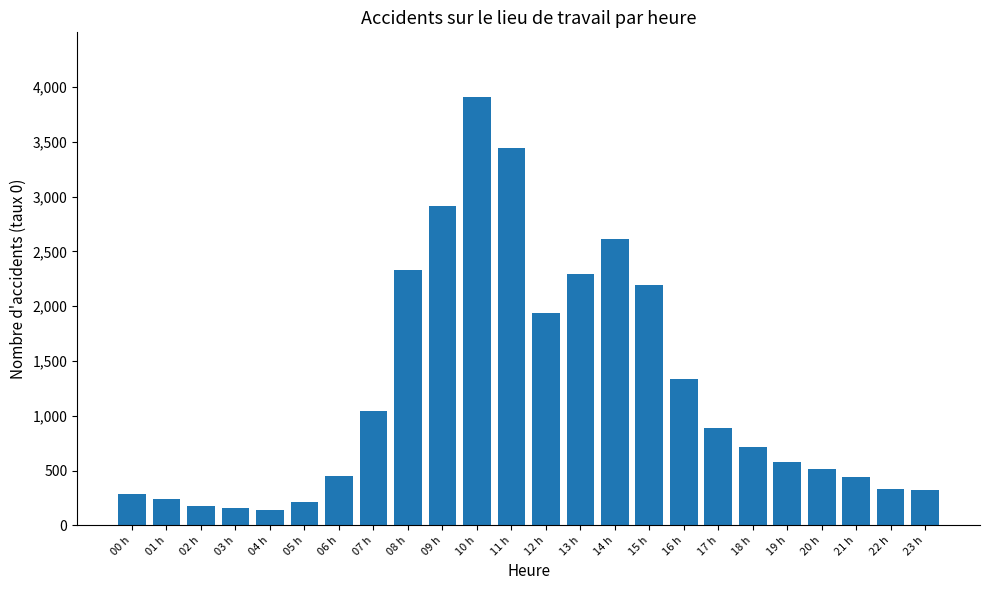

True or false: the data shows 927 at 11 h.

False